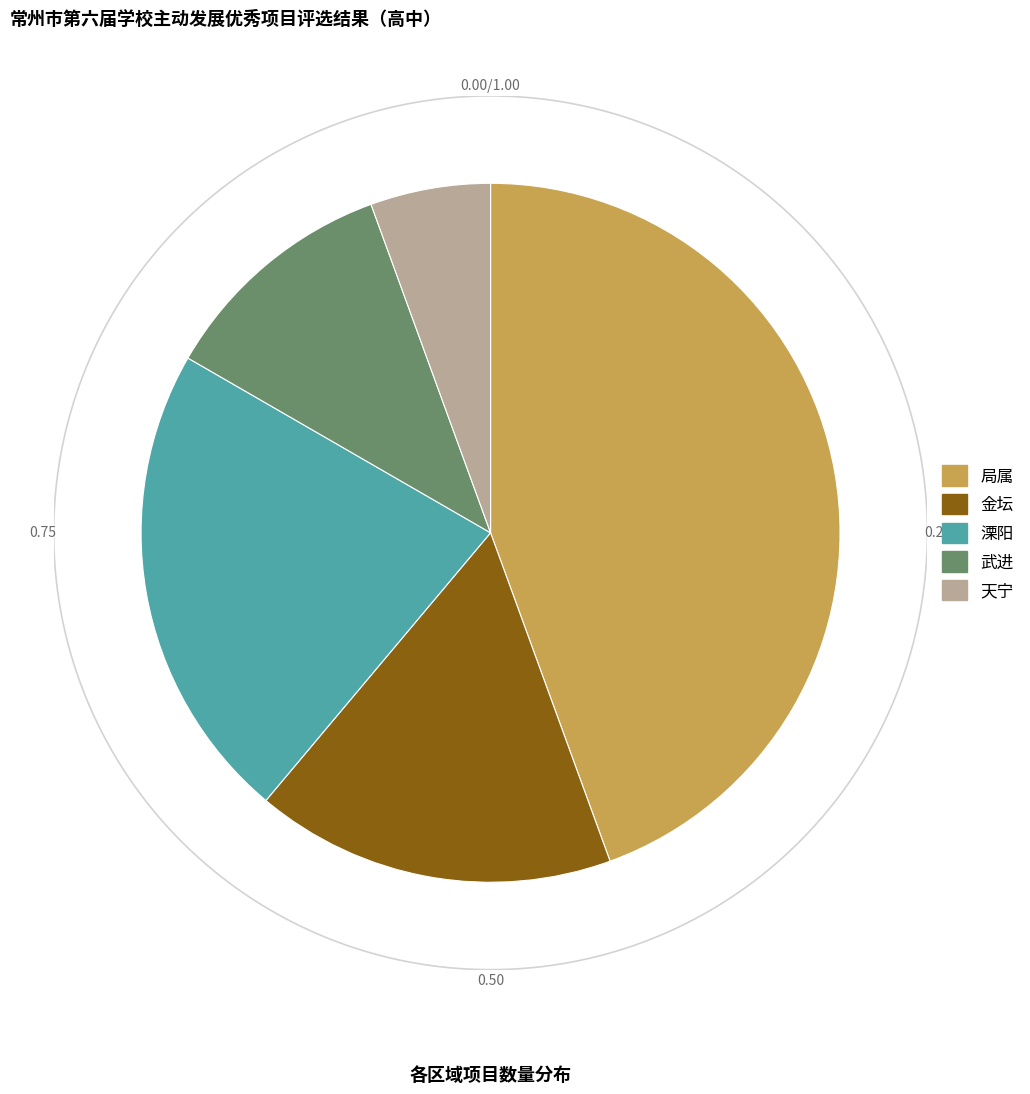

Approximately how many times larger is the value at 金坛 compared to 溧阳?

0.6